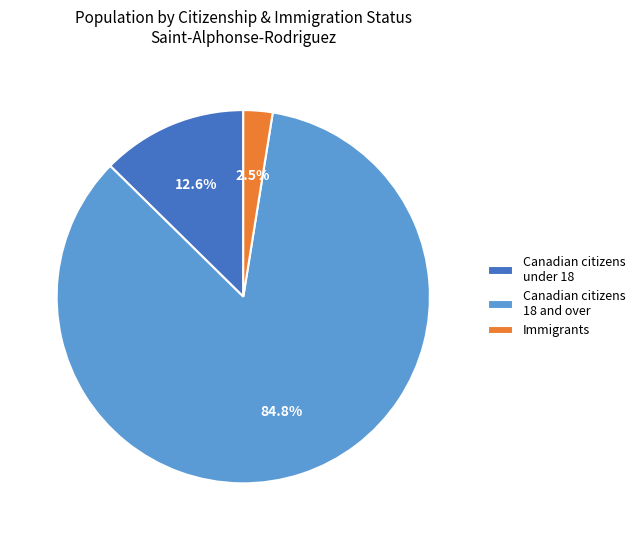

Which has a higher value, Canadian citizens under 18 or Canadian citizens 18 and over?

Canadian citizens 18 and over